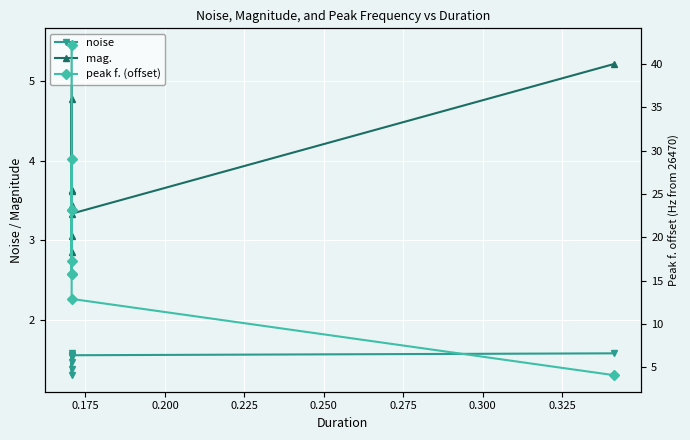

How many lines are shown in the chart?

3